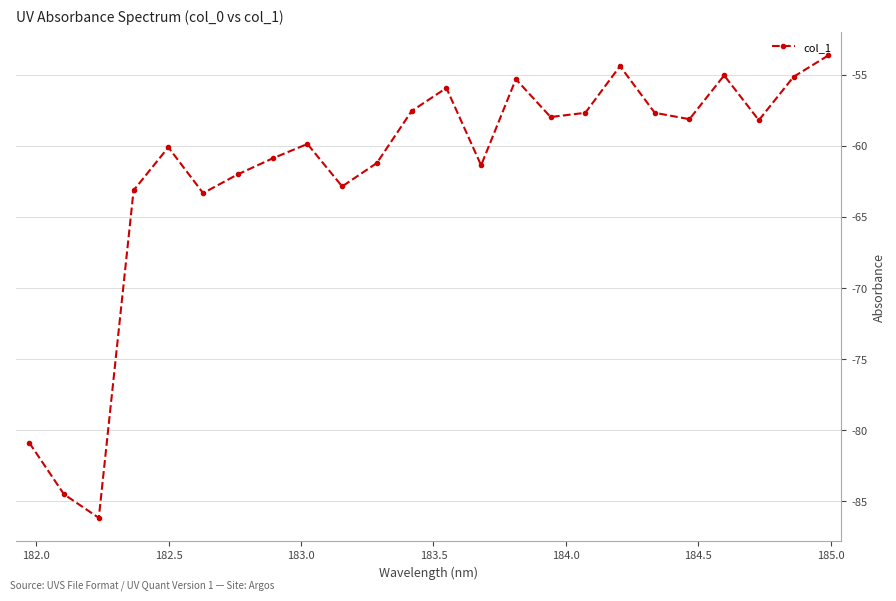

True or false: there are more than 1 points higher than both neighbors.

True